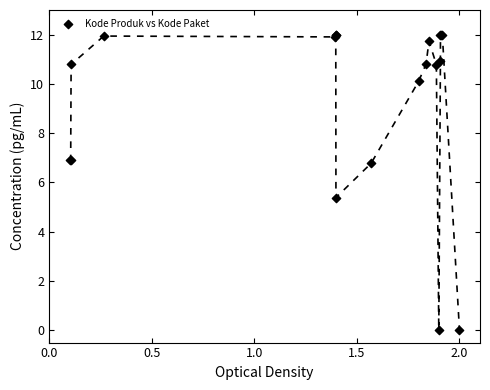

What Y value in the scatter plot is closest to 6?

5.4